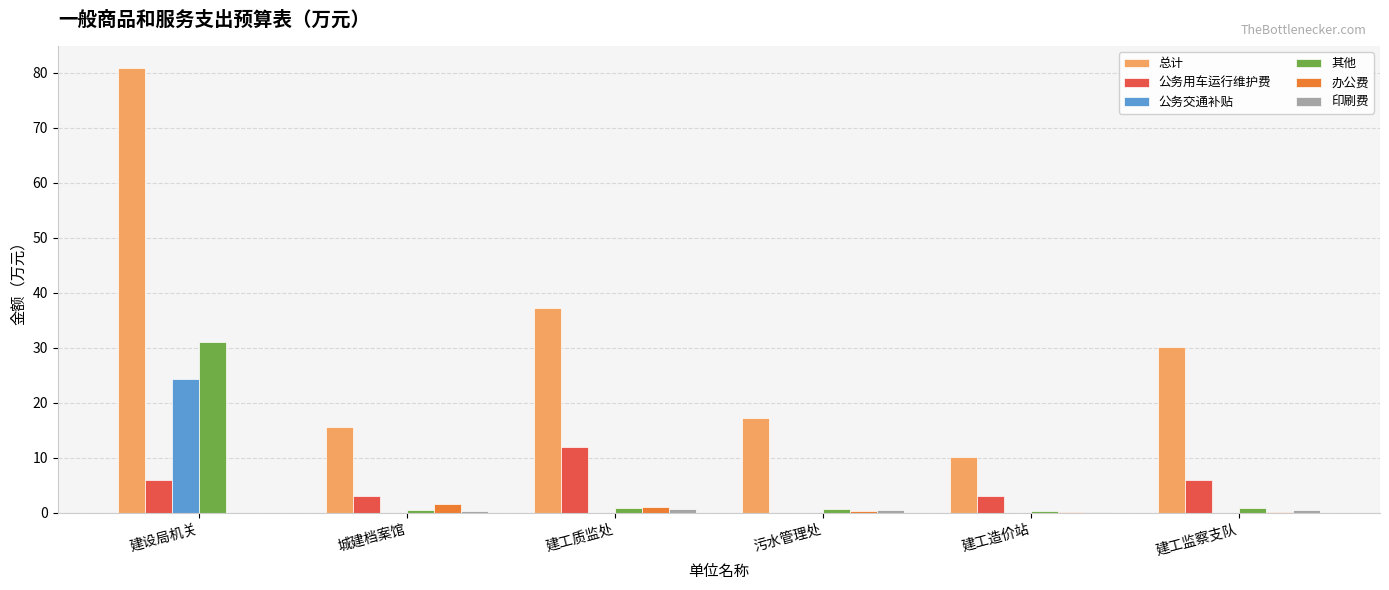

How many groups of bars are there?

6